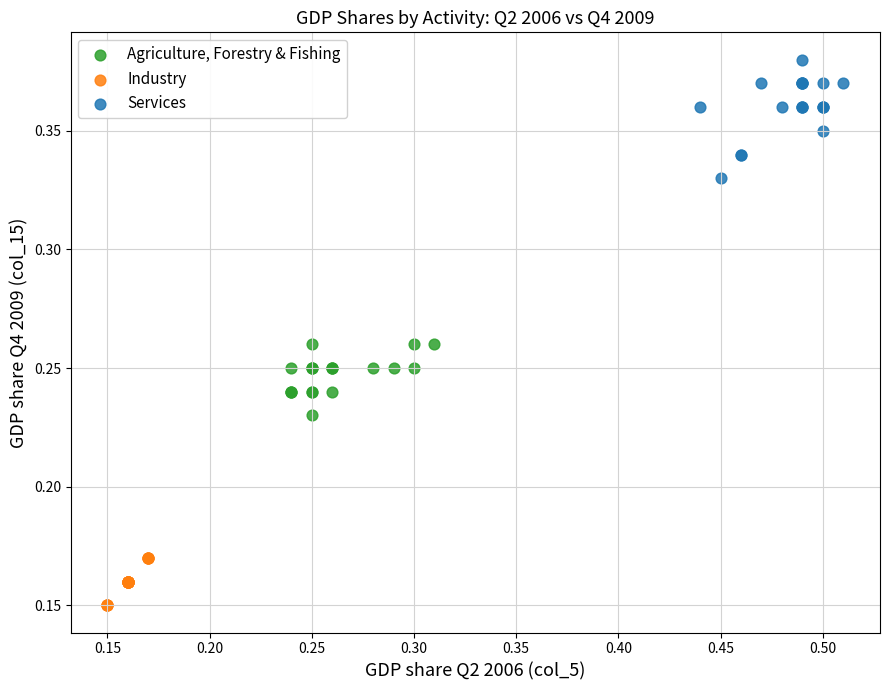

Which series reaches the maximum Y coordinate?

Services